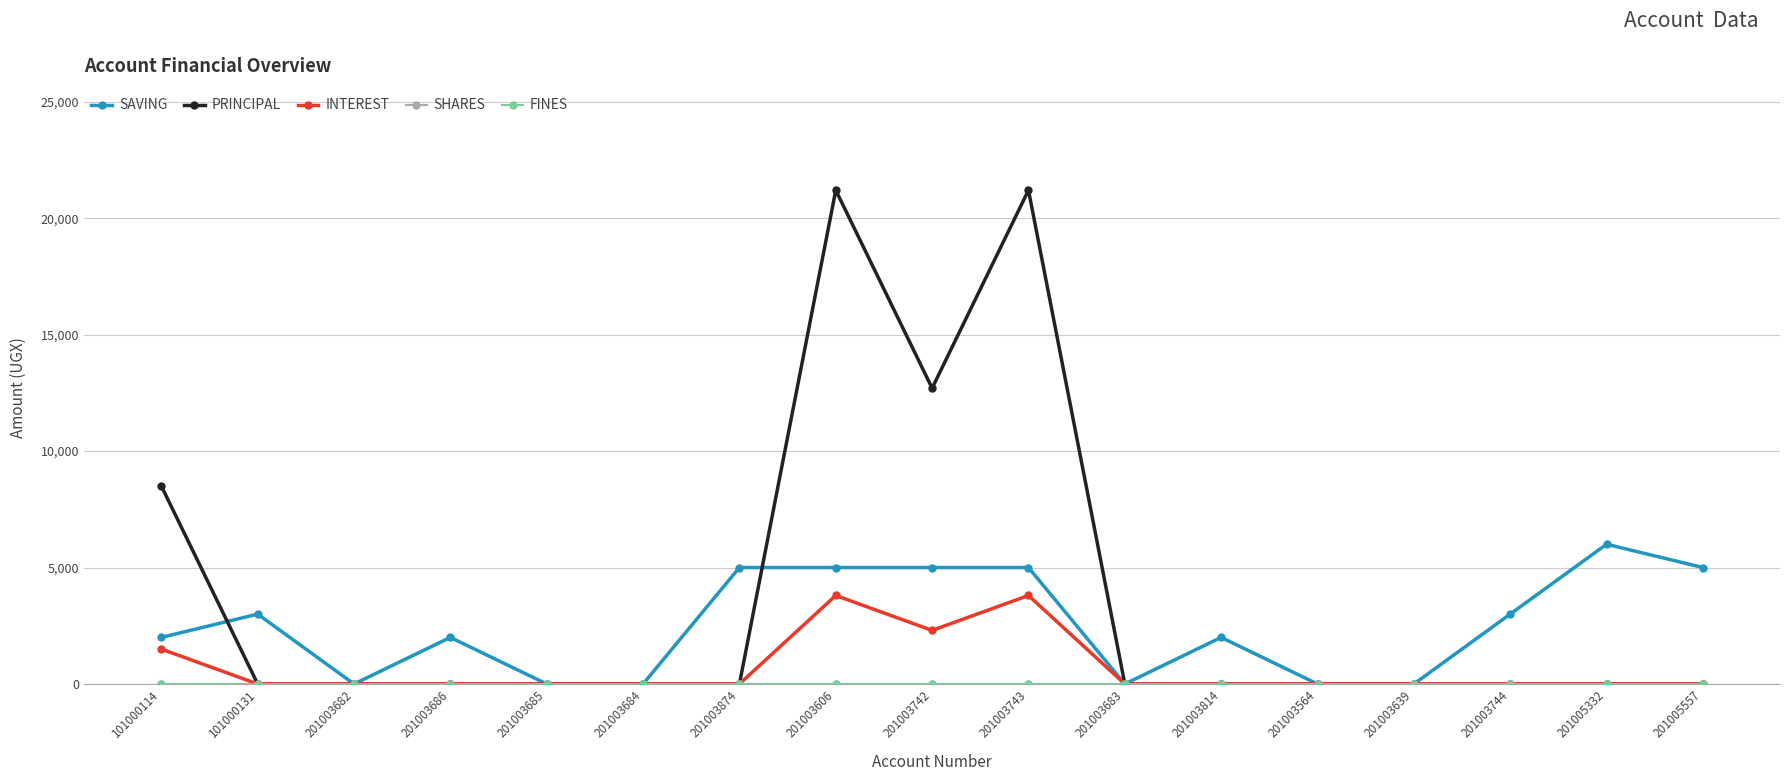

Does the chart display data point markers on the line(s)?

Yes